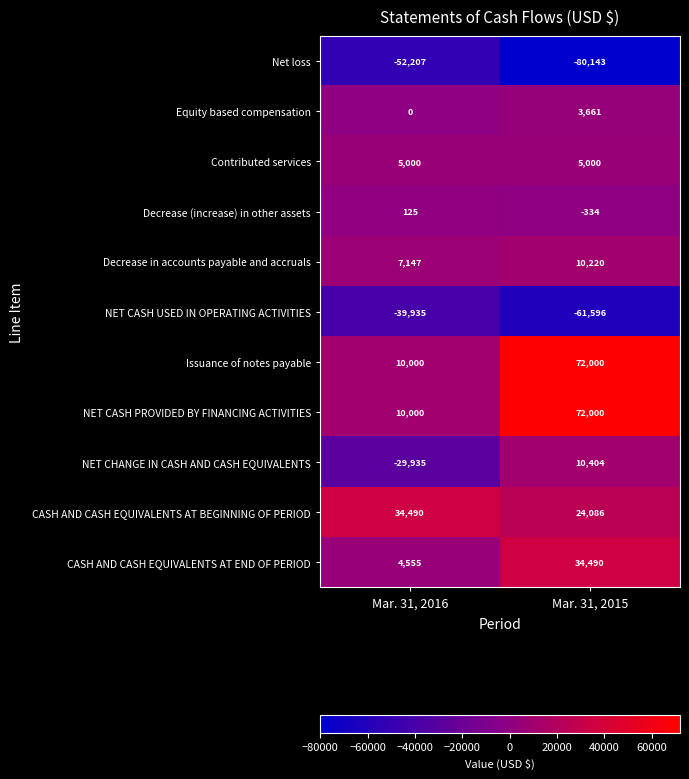

What is the approximate value of NET CASH USED IN OPERATING ACTIVITIES at Mar. 31, 2015, to the nearest 100?

-61600